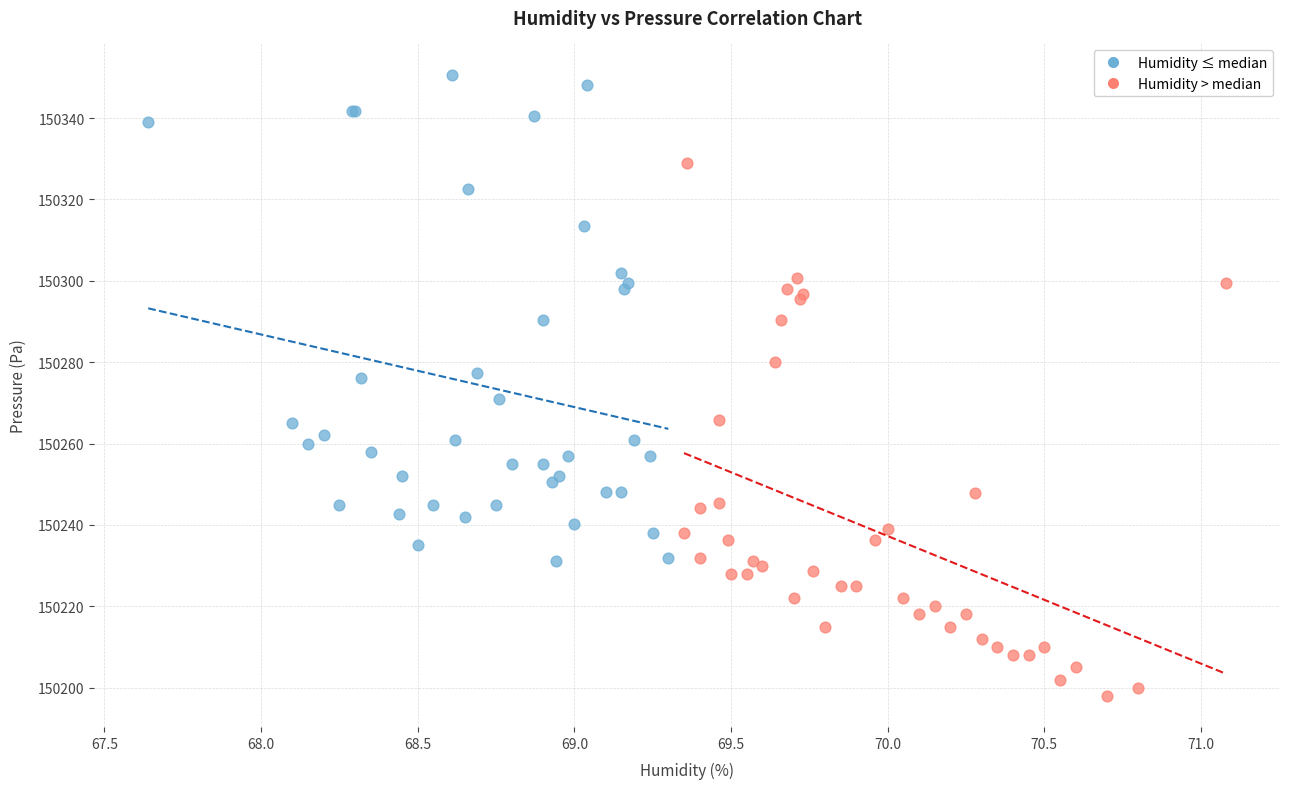

Which series contains the lowest Y value?

Humidity > median